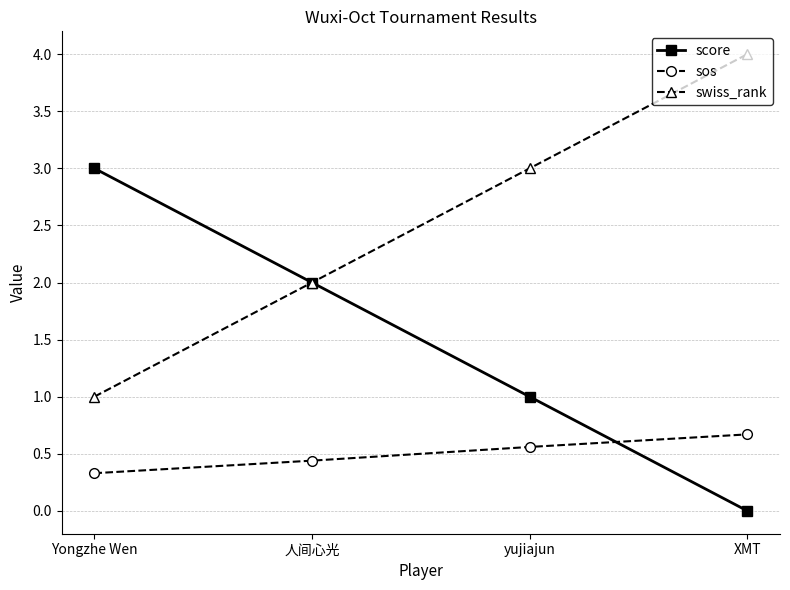

Where is sos nearest to the value 0?

Yongzhe Wen